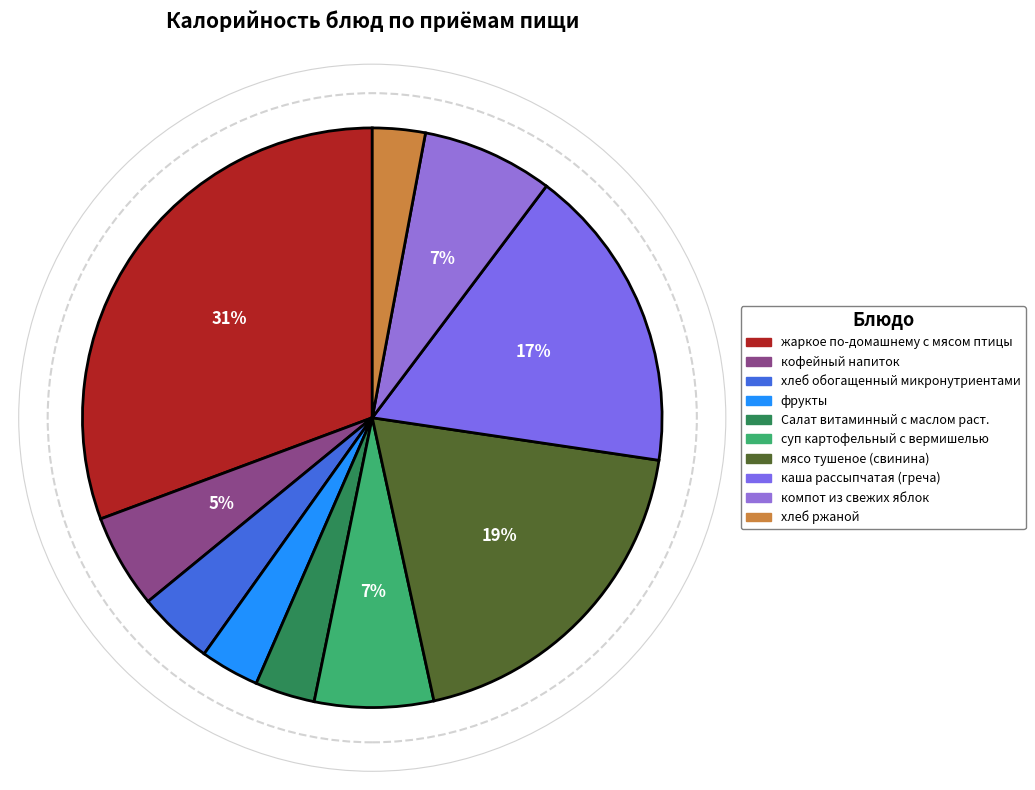

How many segments does this pie chart have?

10